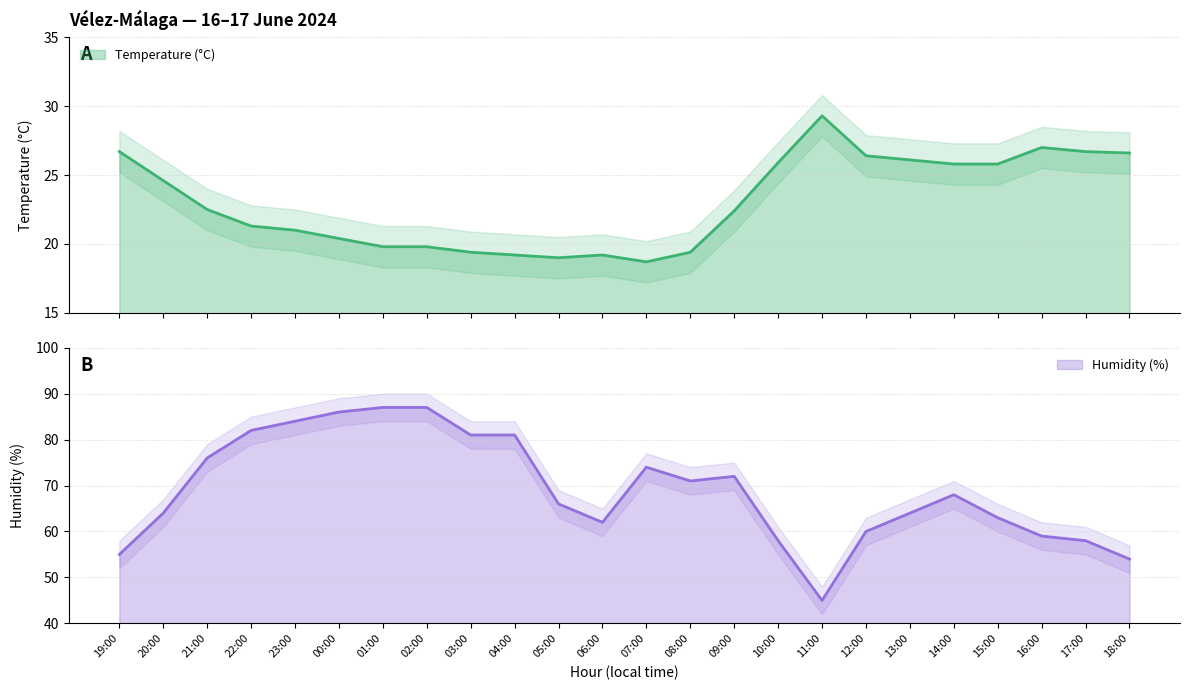

Reading left to right, list all the values displayed in this chart.

Temperature (°C): 26.7	24.6	22.5	21.3	21.0	20.4	19.8	19.8	19.4	19.2	19.0	19.2	18.7	19.4	22.4	25.9	29.3	26.4	26.1	25.8	25.8	27.0	26.7	26.6
Humidity (%): 55.0	64.0	76.0	82.0	84.0	86.0	87.0	87.0	81.0	81.0	66.0	62.0	74.0	71.0	72.0	58.0	45.0	60.0	64.0	68.0	63.0	59.0	58.0	54.0